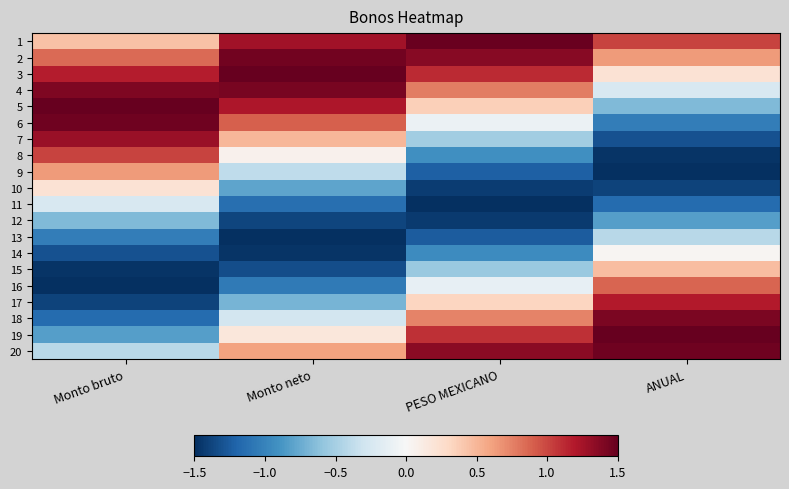

Reading right to left, transcribe all the data shown in this chart.

1: ANUAL=1.0	PESO MEXICANO=1.5	Monto neto=1.3	Monto bruto=0.4
2: ANUAL=0.6	PESO MEXICANO=1.4	Monto neto=1.4	Monto bruto=0.8
3: ANUAL=0.2	PESO MEXICANO=1.1	Monto neto=1.5	Monto bruto=1.2
4: ANUAL=-0.2	PESO MEXICANO=0.8	Monto neto=1.4	Monto bruto=1.4
5: ANUAL=-0.7	PESO MEXICANO=0.4	Monto neto=1.2	Monto bruto=1.5
6: ANUAL=-1.0	PESO MEXICANO=-0.1	Monto neto=0.9	Monto bruto=1.5
7: ANUAL=-1.3	PESO MEXICANO=-0.5	Monto neto=0.5	Monto bruto=1.3
8: ANUAL=-1.5	PESO MEXICANO=-0.9	Monto neto=0.1	Monto bruto=1.0
9: ANUAL=-1.5	PESO MEXICANO=-1.2	Monto neto=-0.4	Monto bruto=0.6
10: ANUAL=-1.4	PESO MEXICANO=-1.4	Monto neto=-0.8	Monto bruto=0.2
11: ANUAL=-1.2	PESO MEXICANO=-1.5	Monto neto=-1.1	Monto bruto=-0.2
12: ANUAL=-0.8	PESO MEXICANO=-1.4	Monto neto=-1.4	Monto bruto=-0.7
13: ANUAL=-0.4	PESO MEXICANO=-1.2	Monto neto=-1.5	Monto bruto=-1.0
14: ANUAL=0.0	PESO MEXICANO=-0.9	Monto neto=-1.5	Monto bruto=-1.3
15: ANUAL=0.5	PESO MEXICANO=-0.6	Monto neto=-1.3	Monto bruto=-1.5
16: ANUAL=0.9	PESO MEXICANO=-0.1	Monto neto=-1.1	Monto bruto=-1.5
17: ANUAL=1.2	PESO MEXICANO=0.3	Monto neto=-0.7	Monto bruto=-1.4
18: ANUAL=1.4	PESO MEXICANO=0.7	Monto neto=-0.3	Monto bruto=-1.2
19: ANUAL=1.5	PESO MEXICANO=1.1	Monto neto=0.2	Monto bruto=-0.8
20: ANUAL=1.5	PESO MEXICANO=1.3	Monto neto=0.6	Monto bruto=-0.4